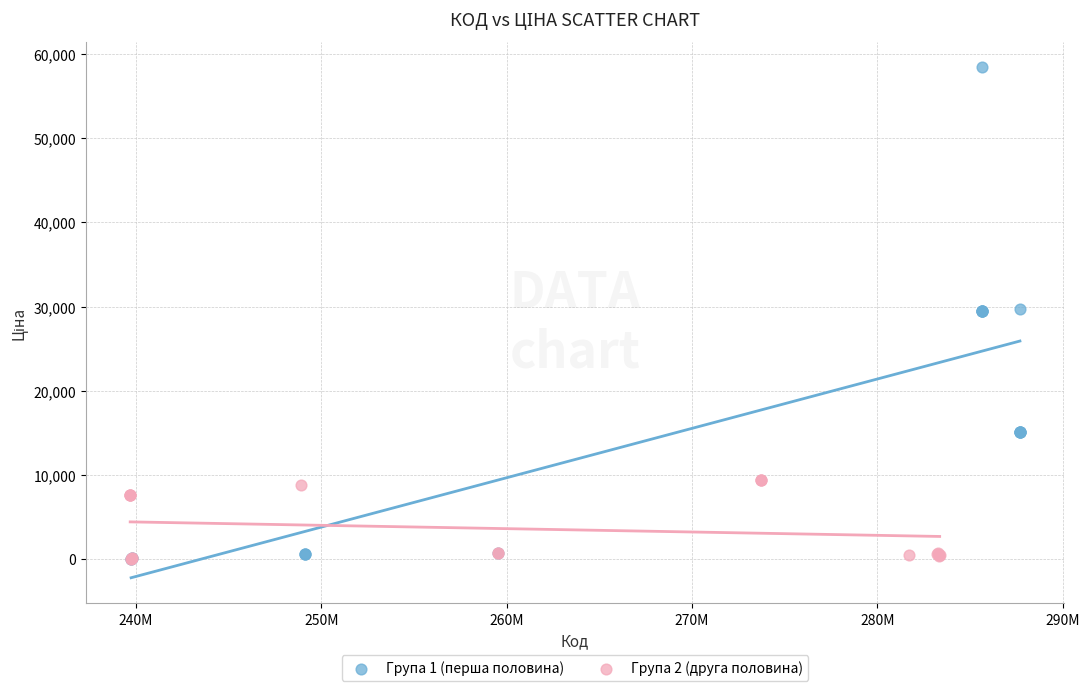

Which series has the widest spread of Y values?

Група 1 (перша половина)